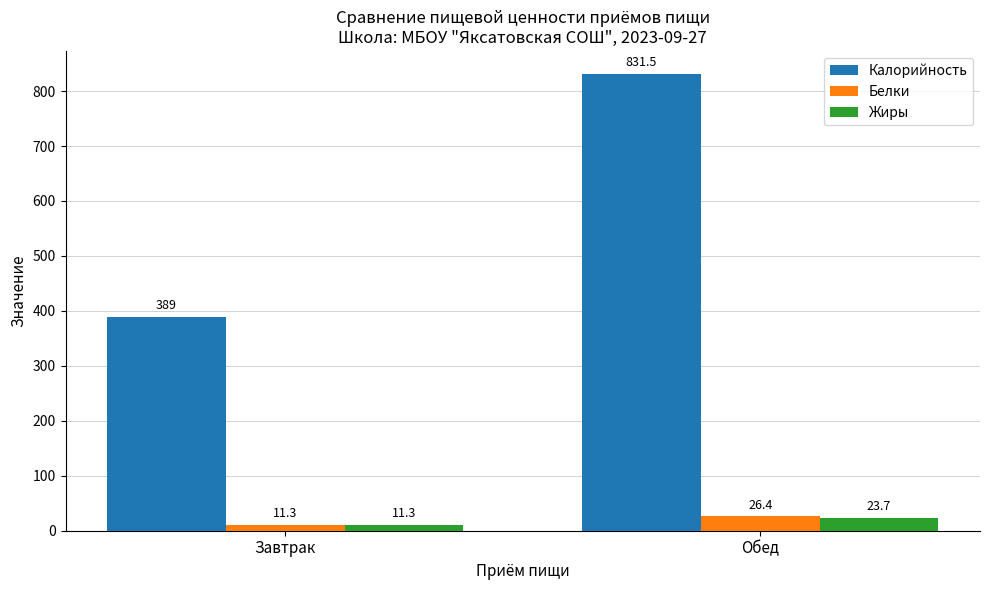

What are all the series names shown in the legend?

Калорийность, Белки, Жиры